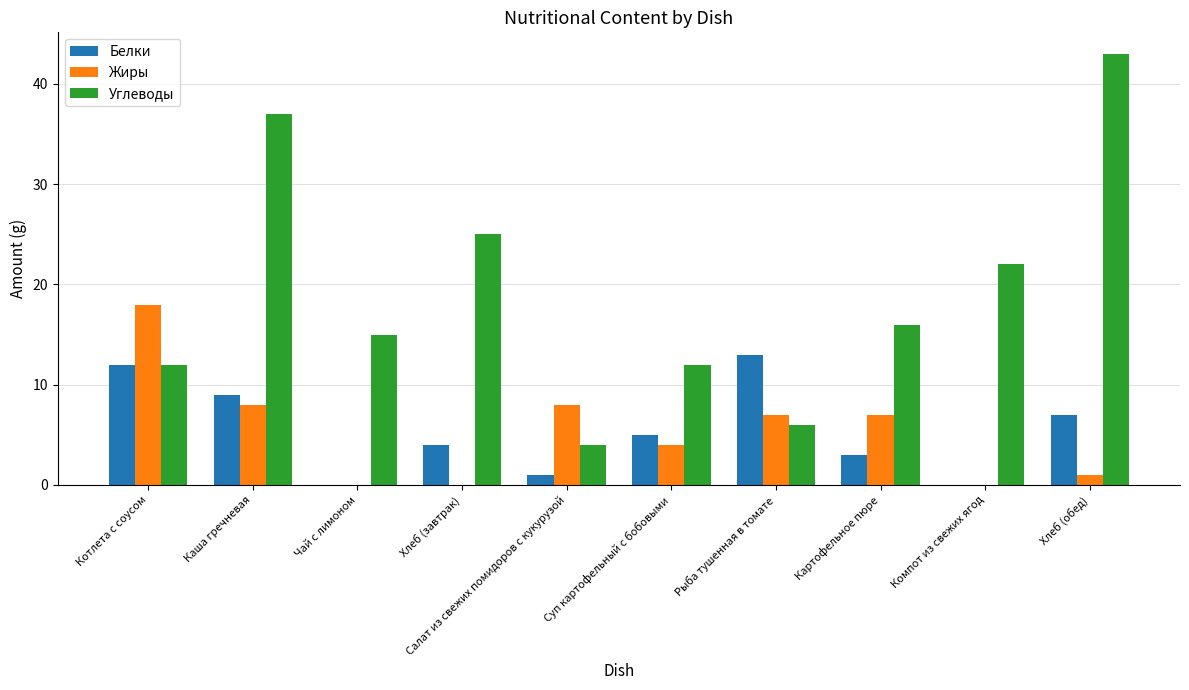

Which series has the widest spread of values?

Углеводы